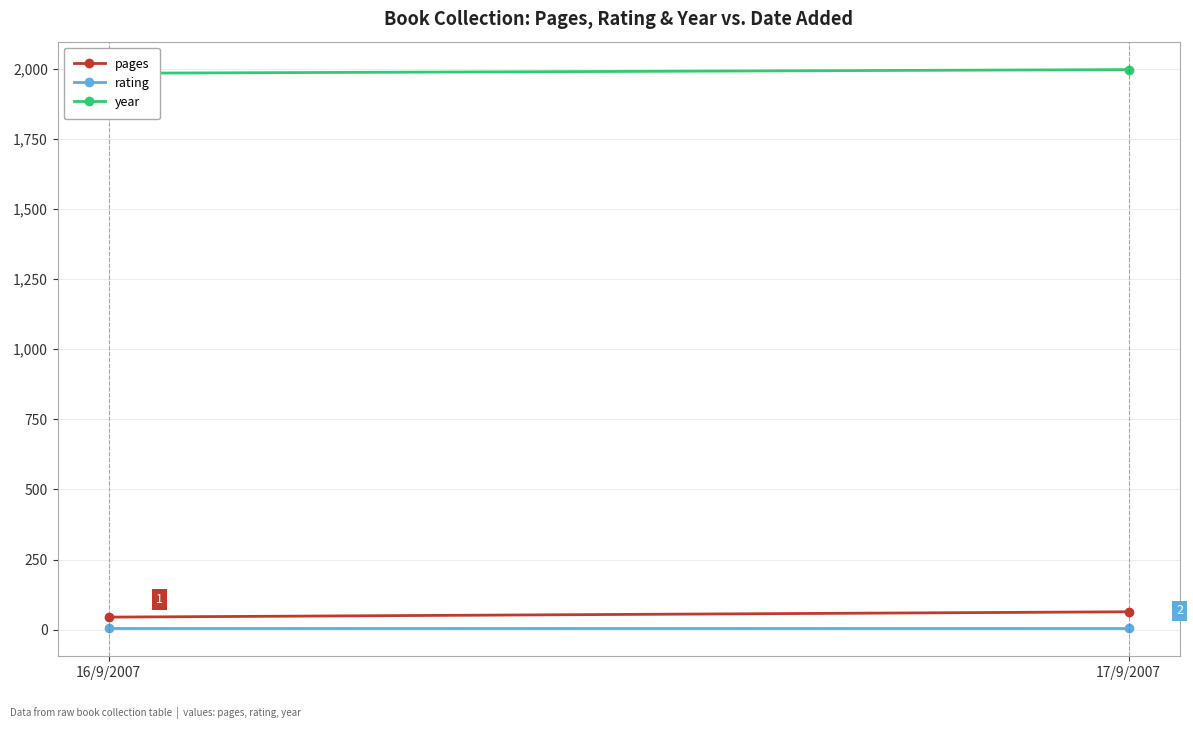

At which category is the sum across all series the highest?

17/9/2007